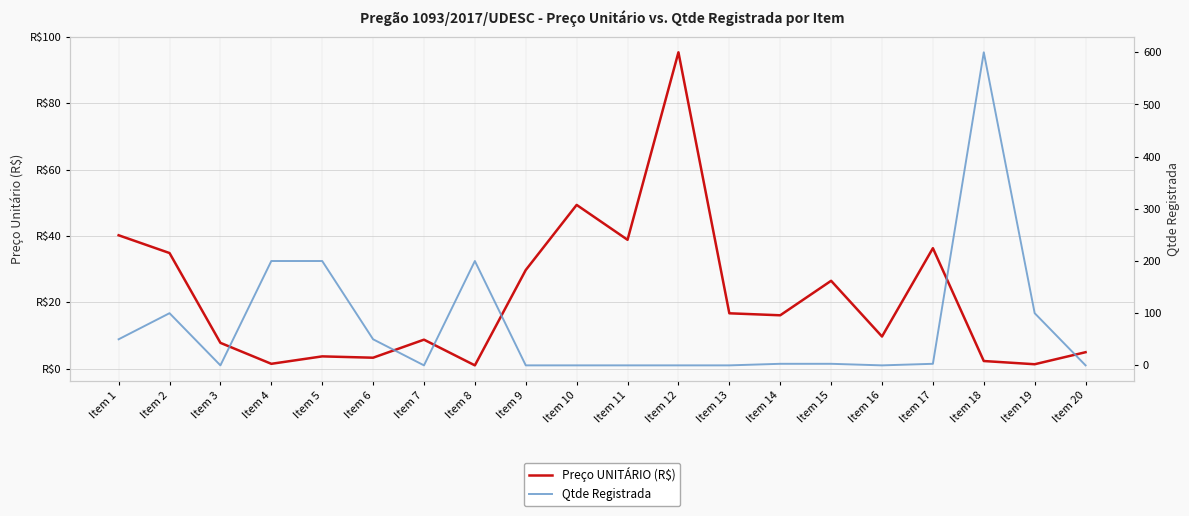

What is the difference between the maximum and second lowest values in the Qtde Registrada series?

600.0